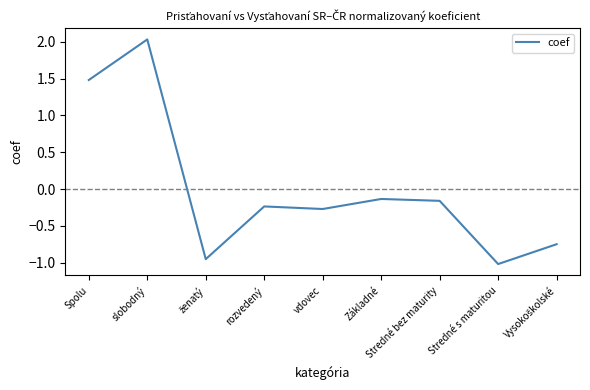

Between vdovec and Stredné s maturitou, which is larger?

vdovec